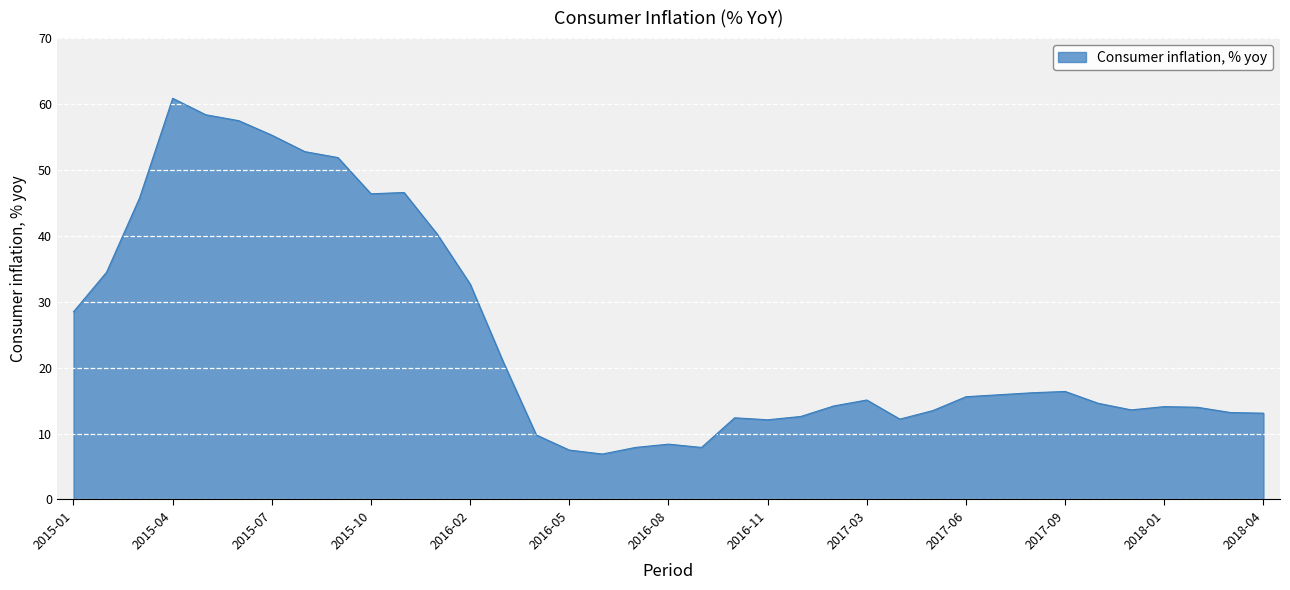

What is the difference between the maximum and minimum values?

54.0